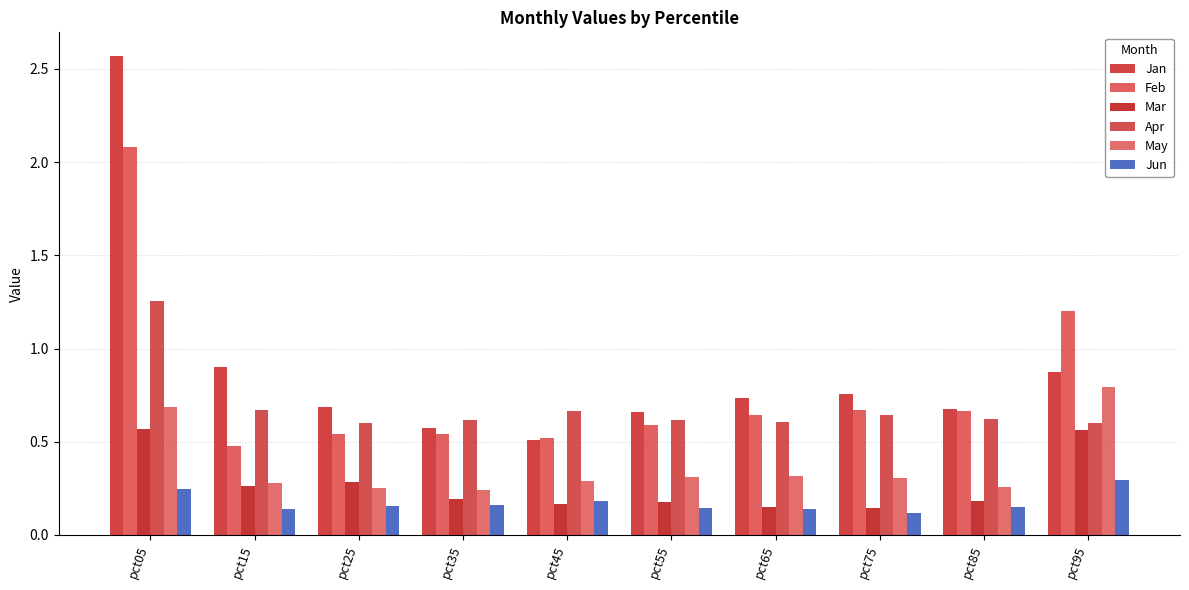

Reading left to right, list all the values displayed in this chart.

Jan: pct05=2.6	pct15=0.9	pct25=0.7	pct35=0.6	pct45=0.5	pct55=0.7	pct65=0.7	pct75=0.8	pct85=0.7	pct95=0.9
Feb: pct05=2.1	pct15=0.5	pct25=0.5	pct35=0.5	pct45=0.5	pct55=0.6	pct65=0.6	pct75=0.7	pct85=0.7	pct95=1.2
Mar: pct05=0.6	pct15=0.3	pct25=0.3	pct35=0.2	pct45=0.2	pct55=0.2	pct65=0.2	pct75=0.1	pct85=0.2	pct95=0.6
Apr: pct05=1.3	pct15=0.7	pct25=0.6	pct35=0.6	pct45=0.7	pct55=0.6	pct65=0.6	pct75=0.6	pct85=0.6	pct95=0.6
May: pct05=0.7	pct15=0.3	pct25=0.3	pct35=0.2	pct45=0.3	pct55=0.3	pct65=0.3	pct75=0.3	pct85=0.3	pct95=0.8
Jun: pct05=0.2	pct15=0.1	pct25=0.2	pct35=0.2	pct45=0.2	pct55=0.1	pct65=0.1	pct75=0.1	pct85=0.1	pct95=0.3